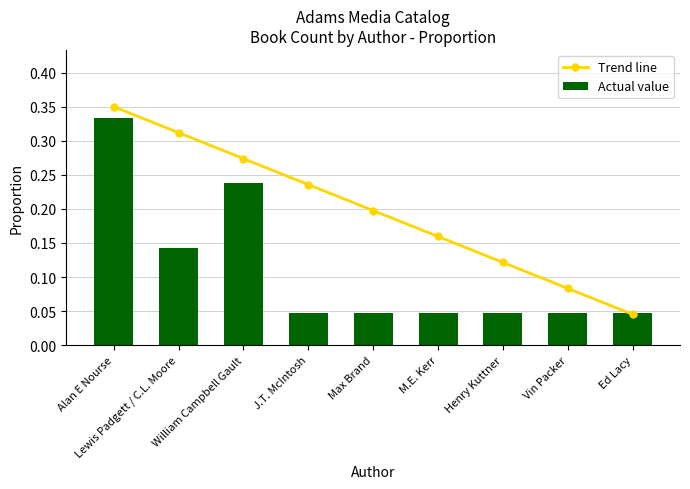

What value does the Actual value series have at Alan E Nourse?

0.3